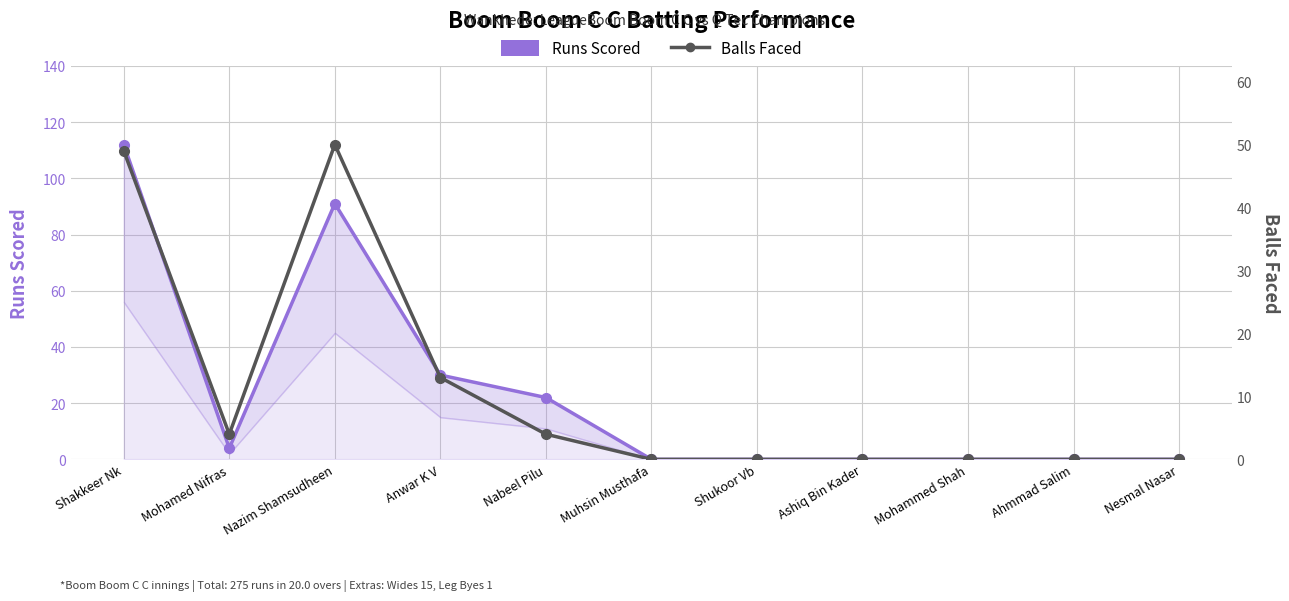

At which label is Runs Scored closest to 56?

Anwar K V